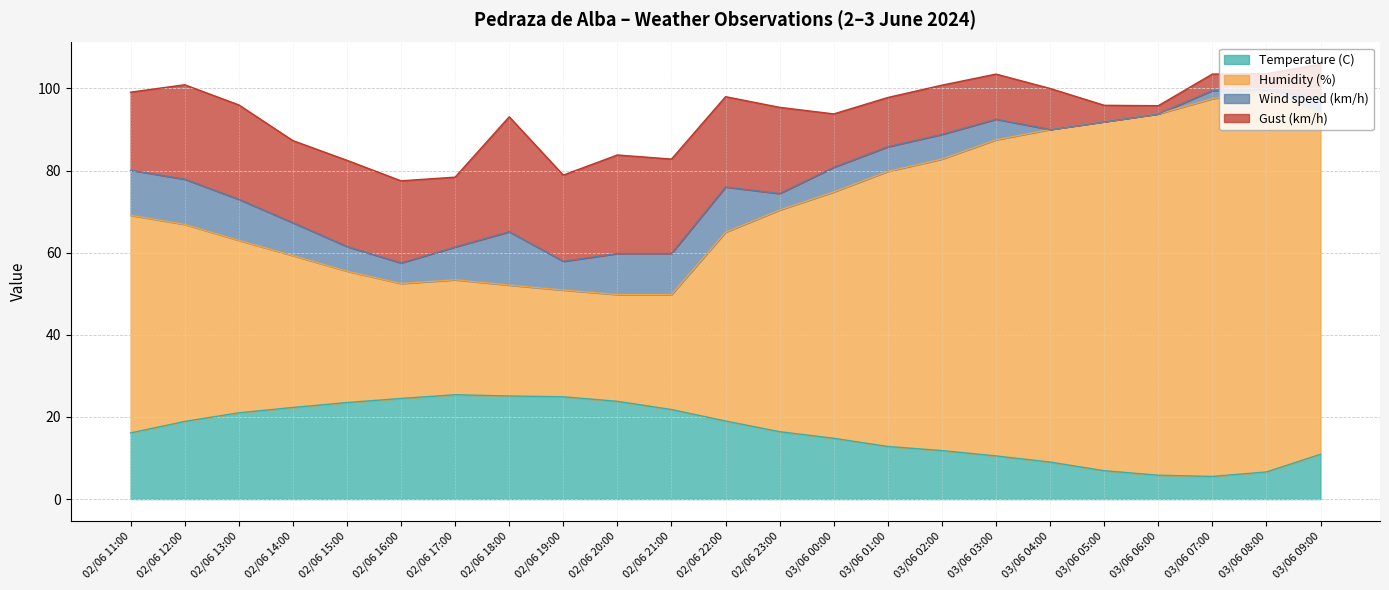

Where is the first local minimum for Temperature (C)?

03/06 07:00